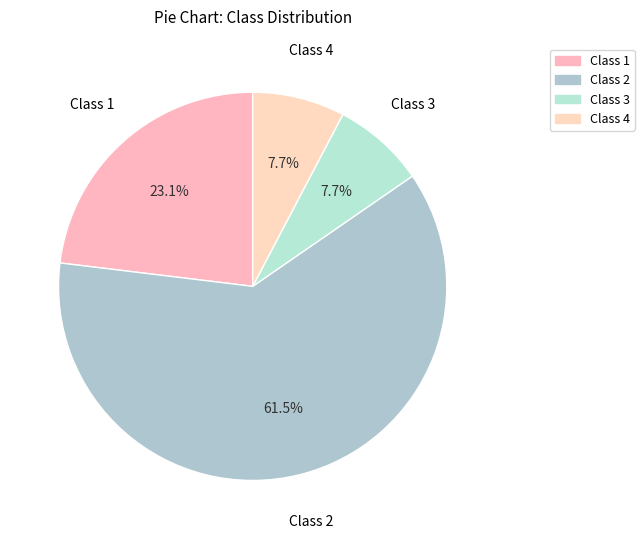

To the nearest percent, what is the average slice percentage?

25%